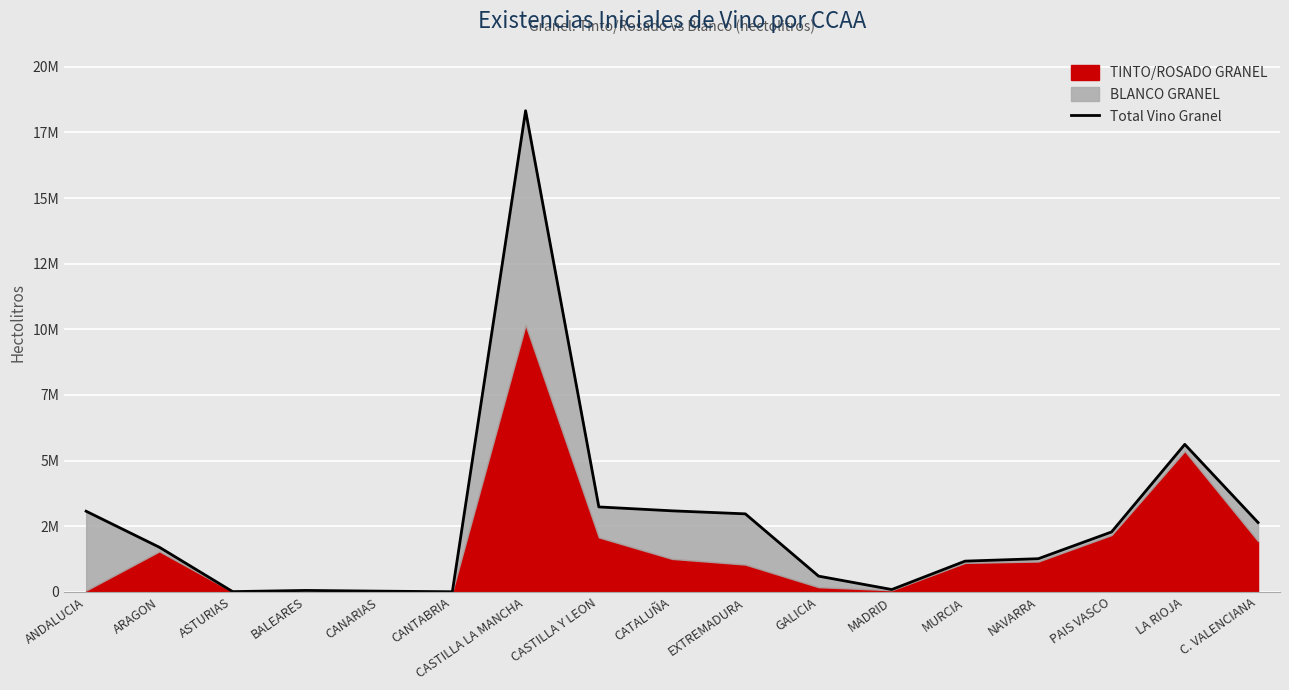

What is the difference between the second highest and second lowest values?

5608623